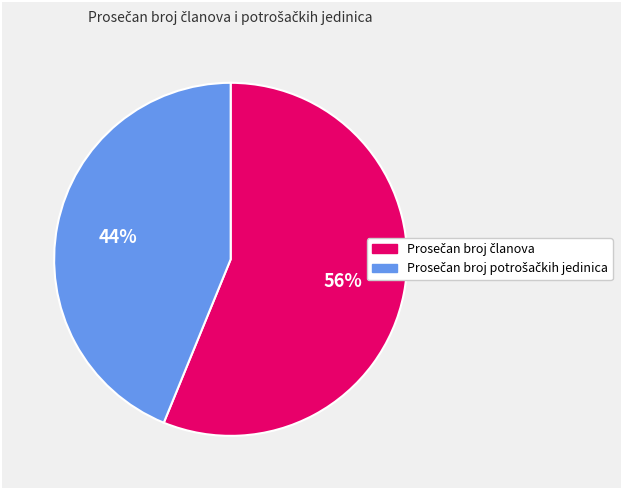

To the nearest percent, what is the average slice percentage?

50%